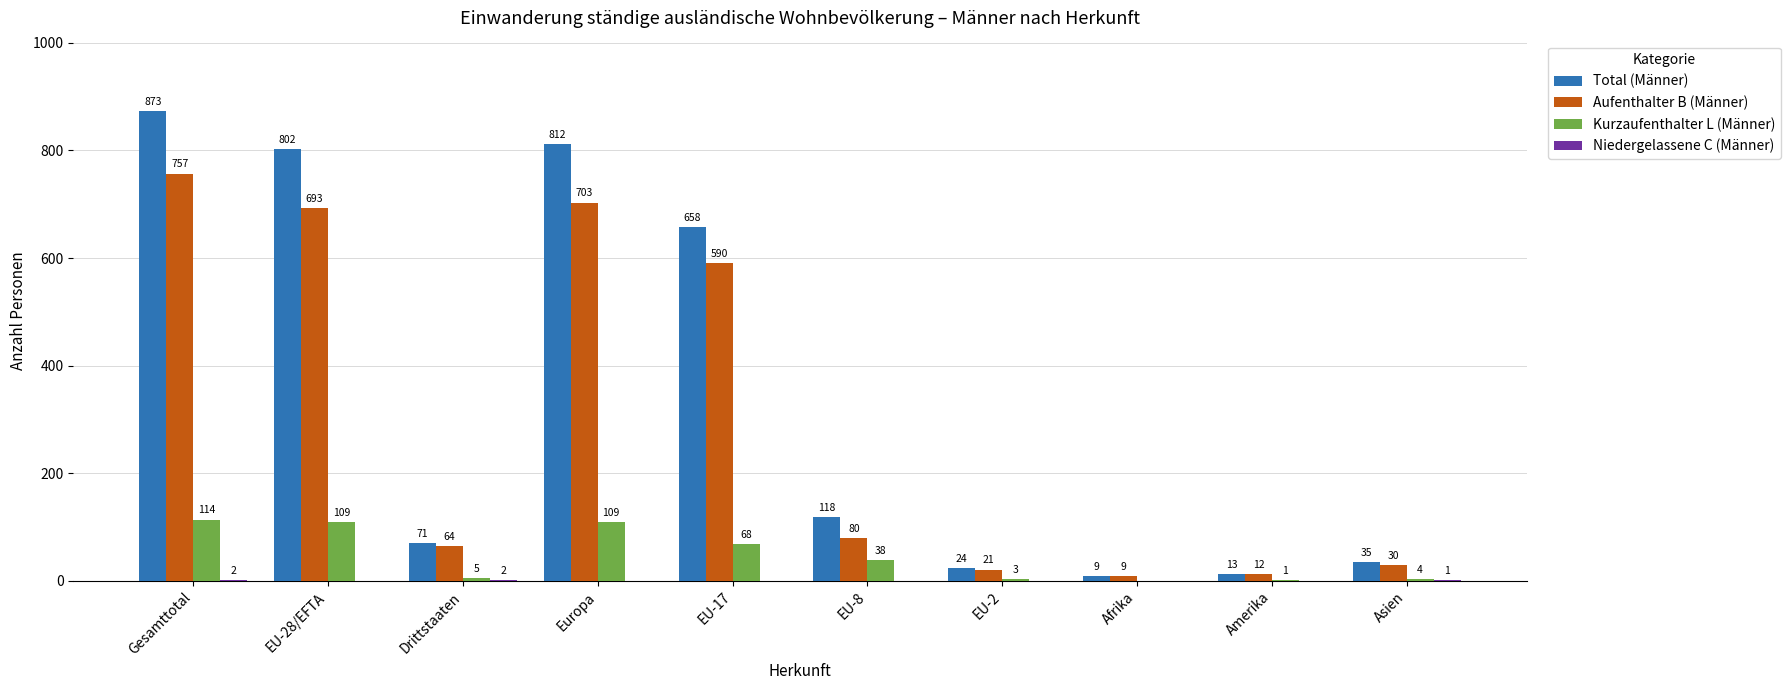

What is the sum of all Kurzaufenthalter L (Männer) values?

451